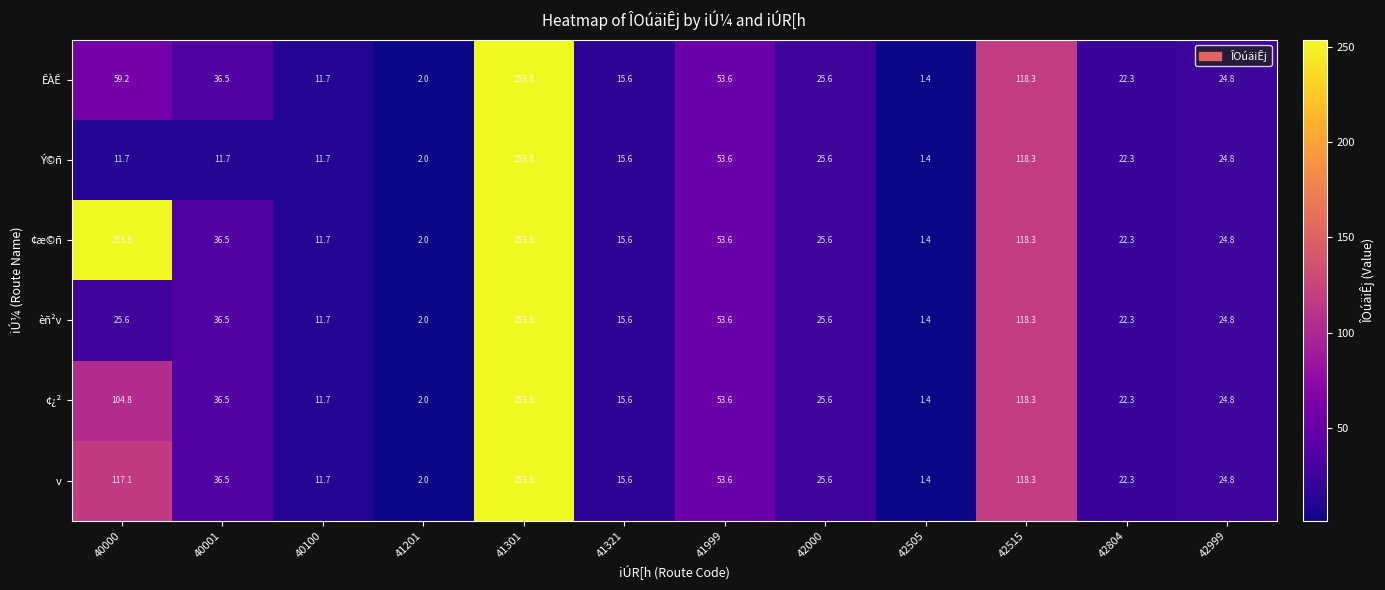

What is the difference between the highest and lowest values at 40000?

242.1